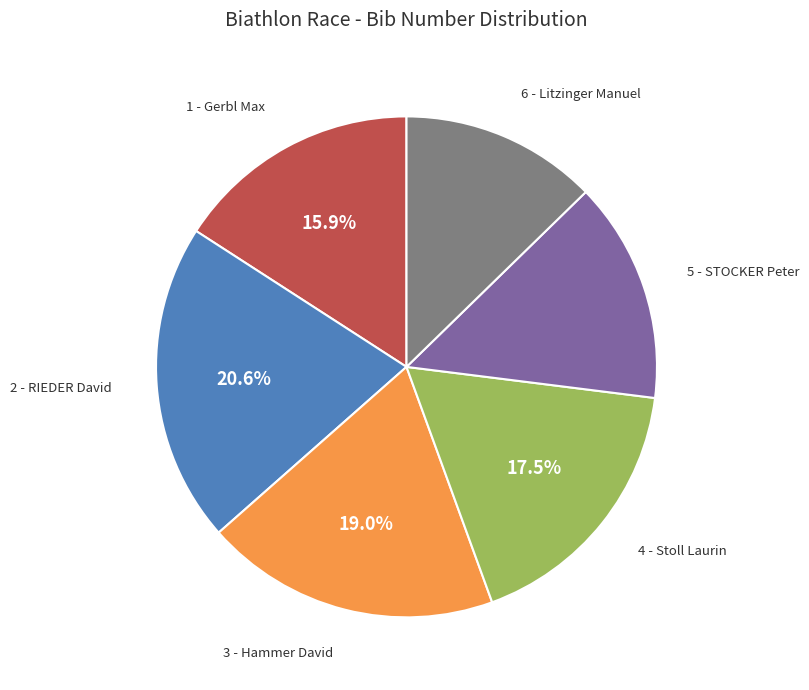

Between 1 - Gerbl Max and 6 - Litzinger Manuel, which is larger?

1 - Gerbl Max